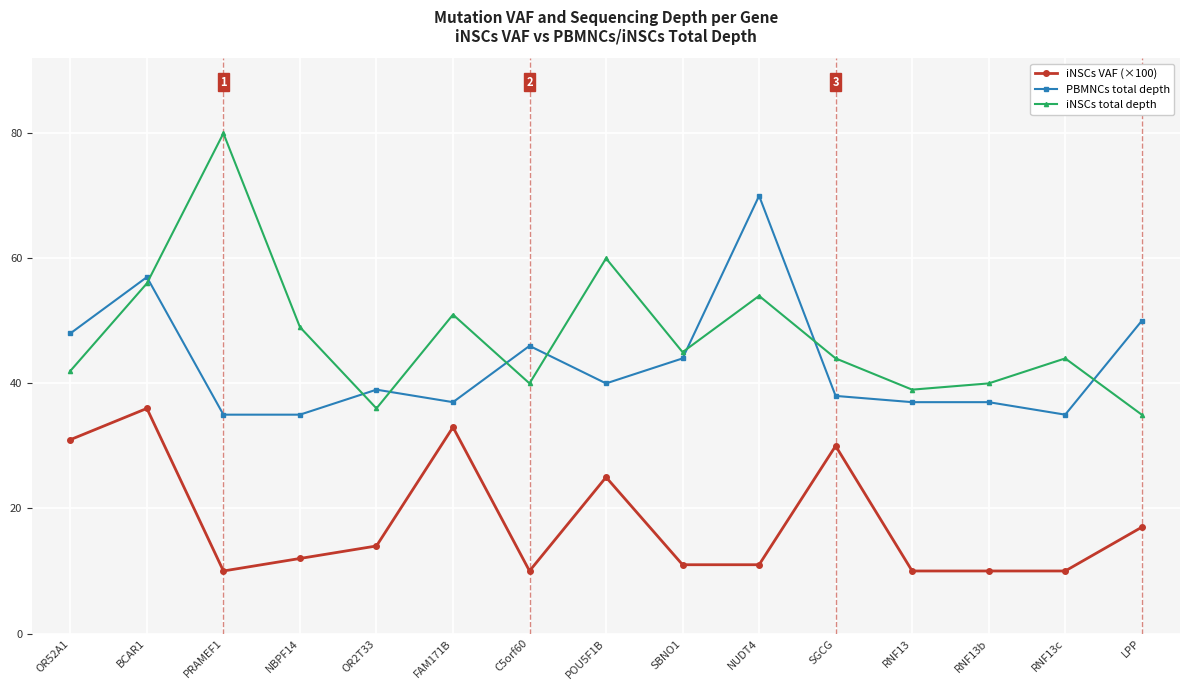

How many times do iNSCs total depth and PBMNCs total depth cross each other?

8